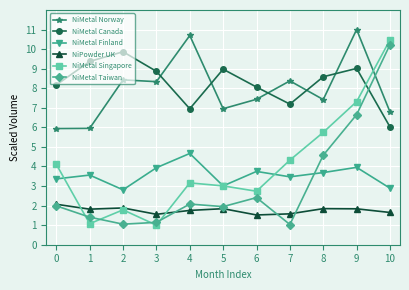

At which category is the sum across all series the highest?

9